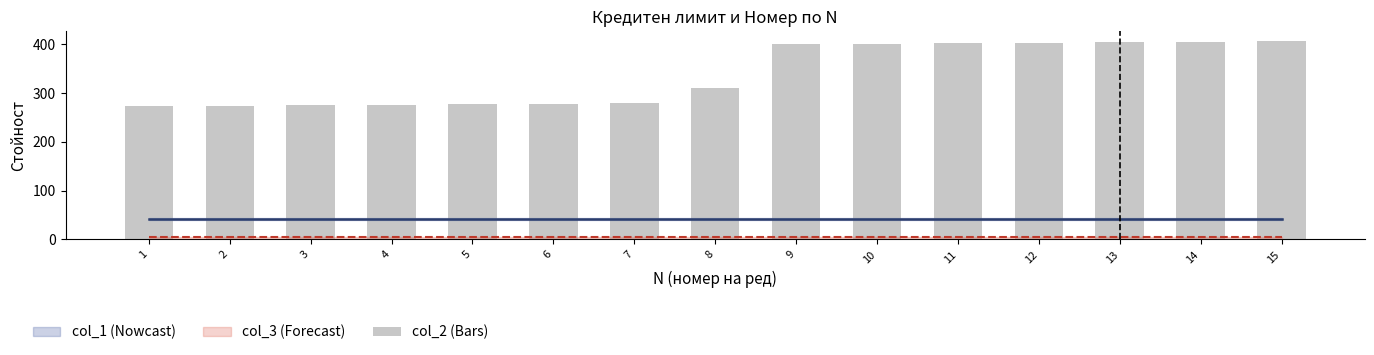

At which label is the value closest to 339?

8